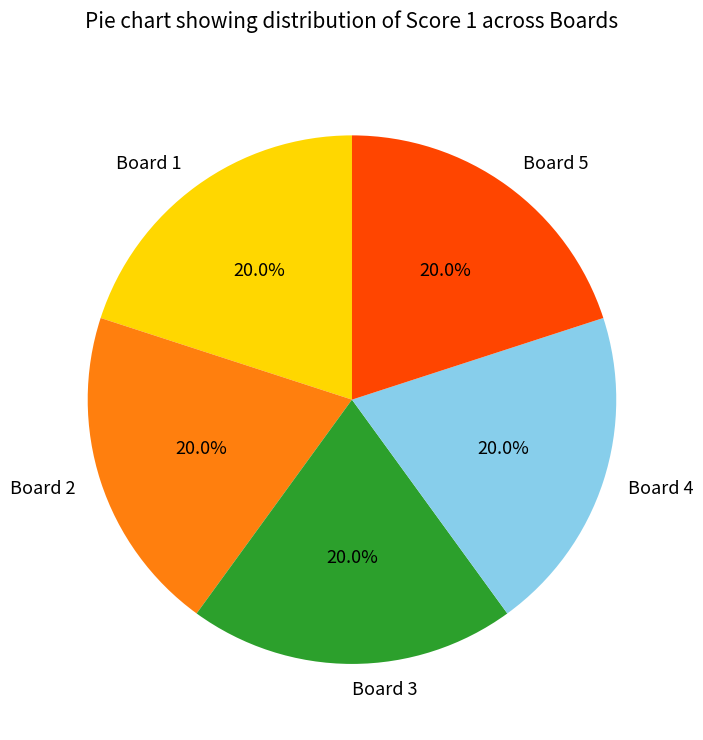

Is there any slice that represents more than half of the pie?

No